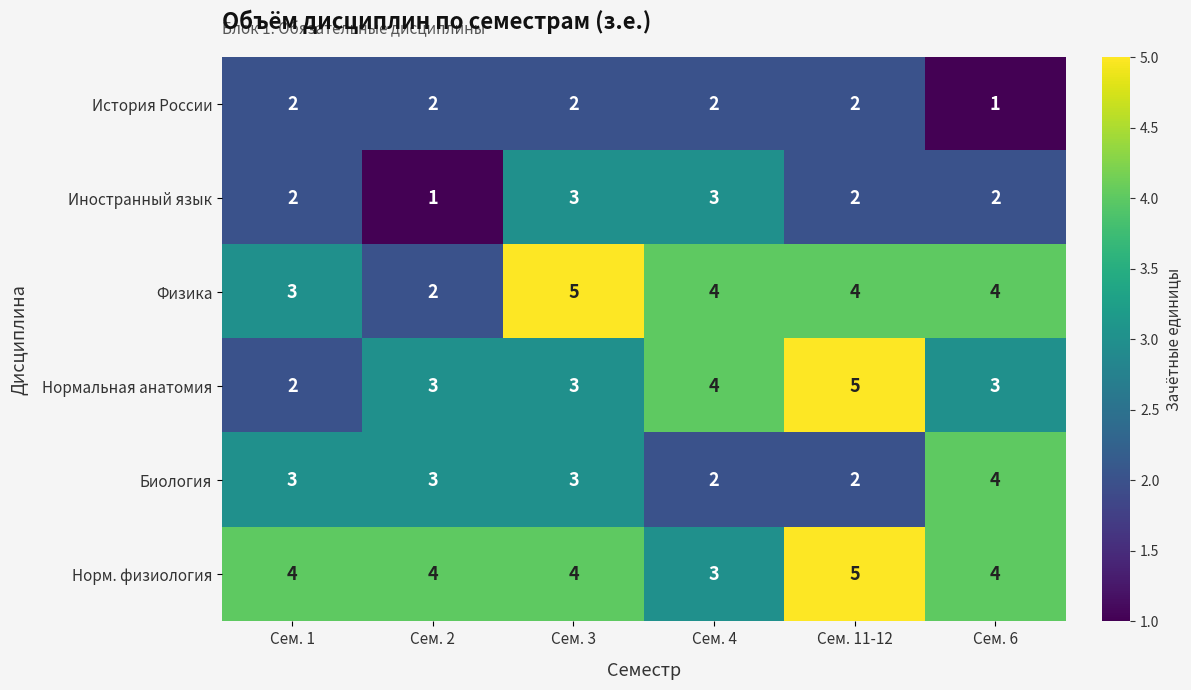

What is the smallest value displayed?

1